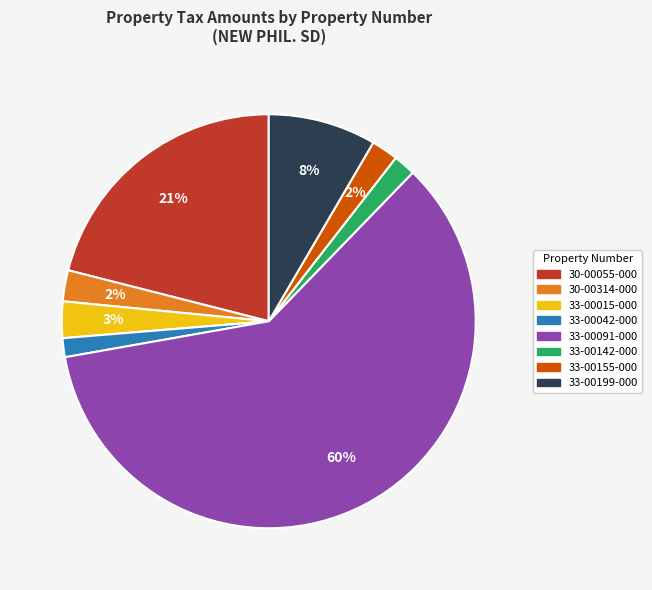

Is the sum of 33-00142-000 and 33-00155-000 greater than half?

No